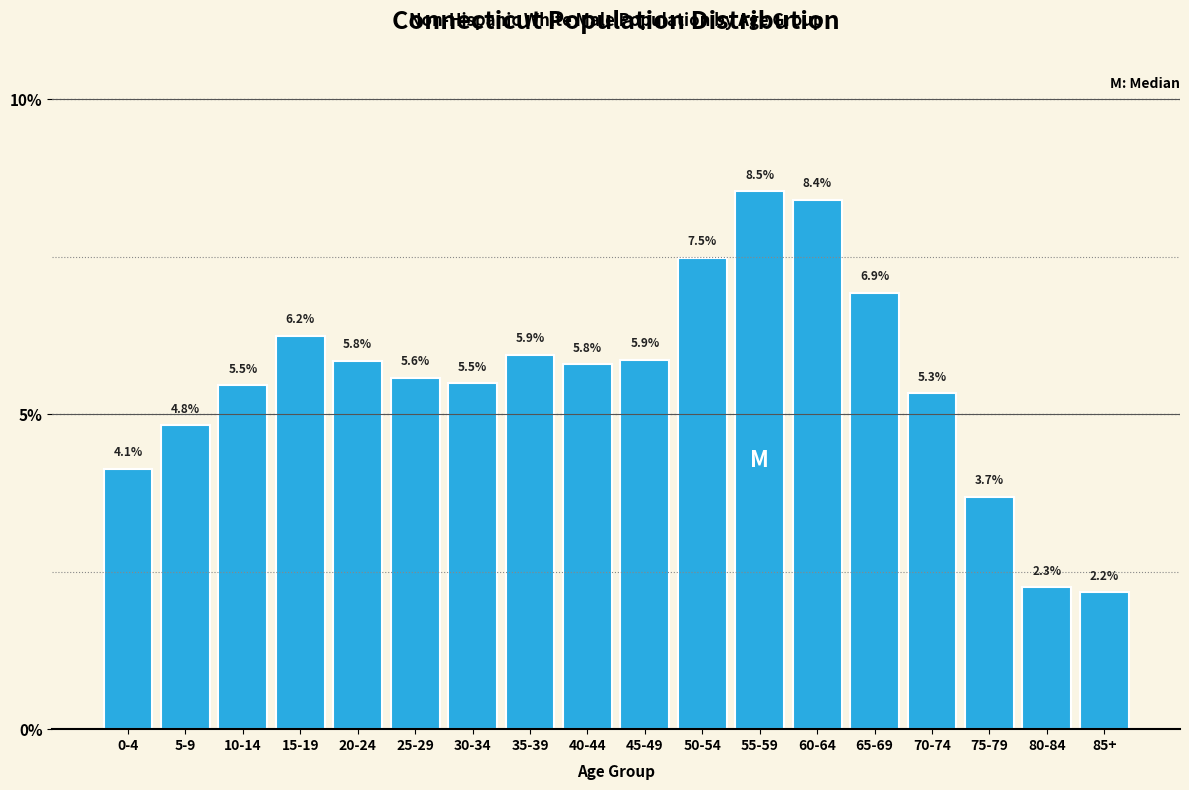

Reading right to left, what are all the values shown in this chart?

2.2	2.3	3.7	5.3	6.9	8.4	8.5	7.5	5.9	5.8	5.9	5.5	5.6	5.8	6.2	5.5	4.8	4.1